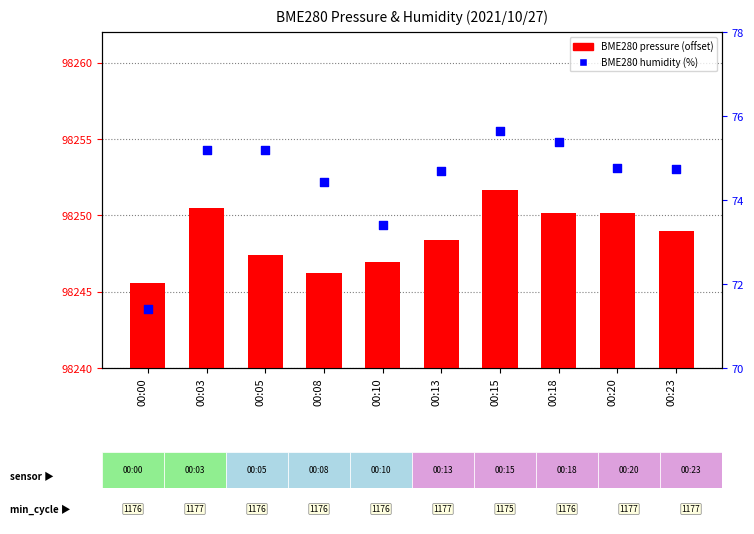

At how many categories does at least one series exceed 61?

10